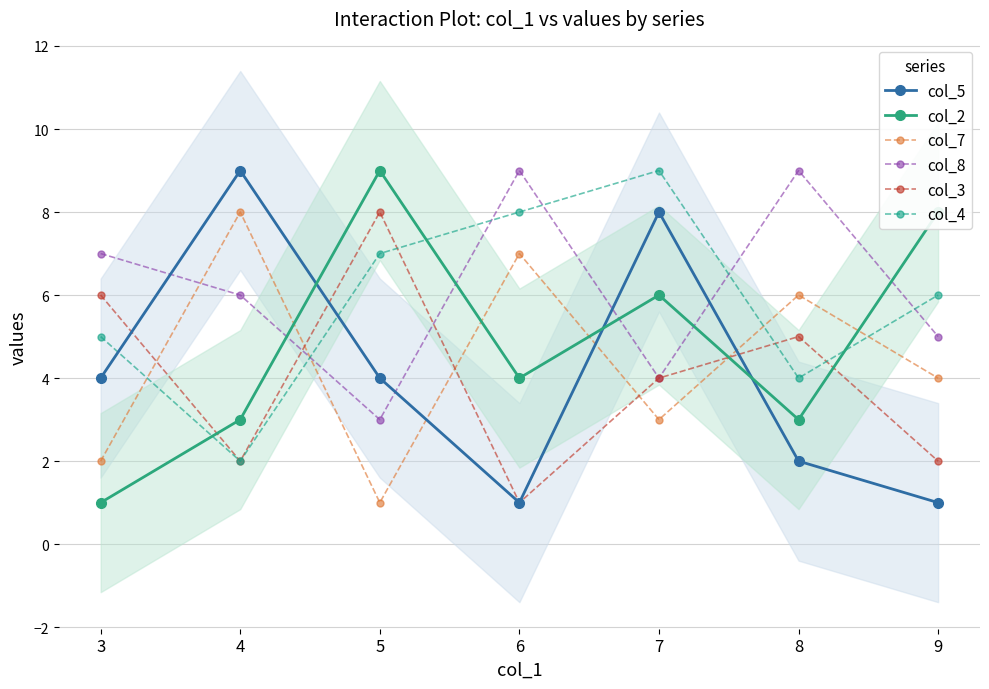

How many lines are shown in the chart?

6